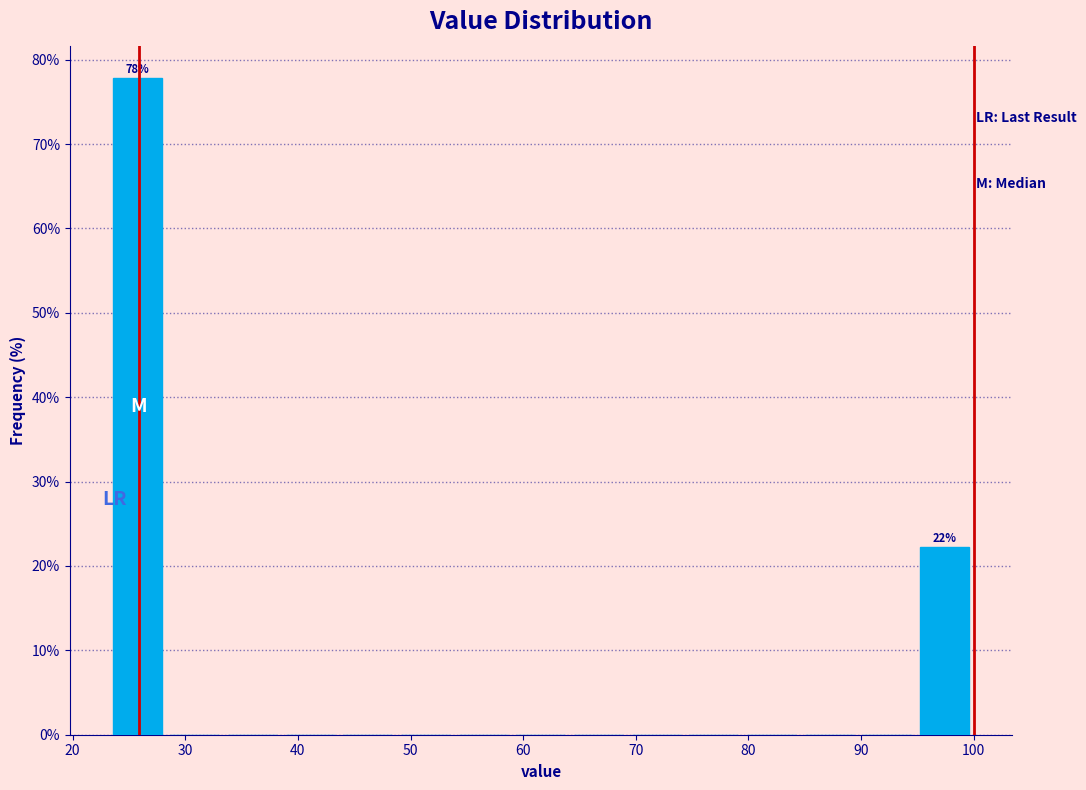

Which range on the x-axis has the tallest bar?

23 to 28